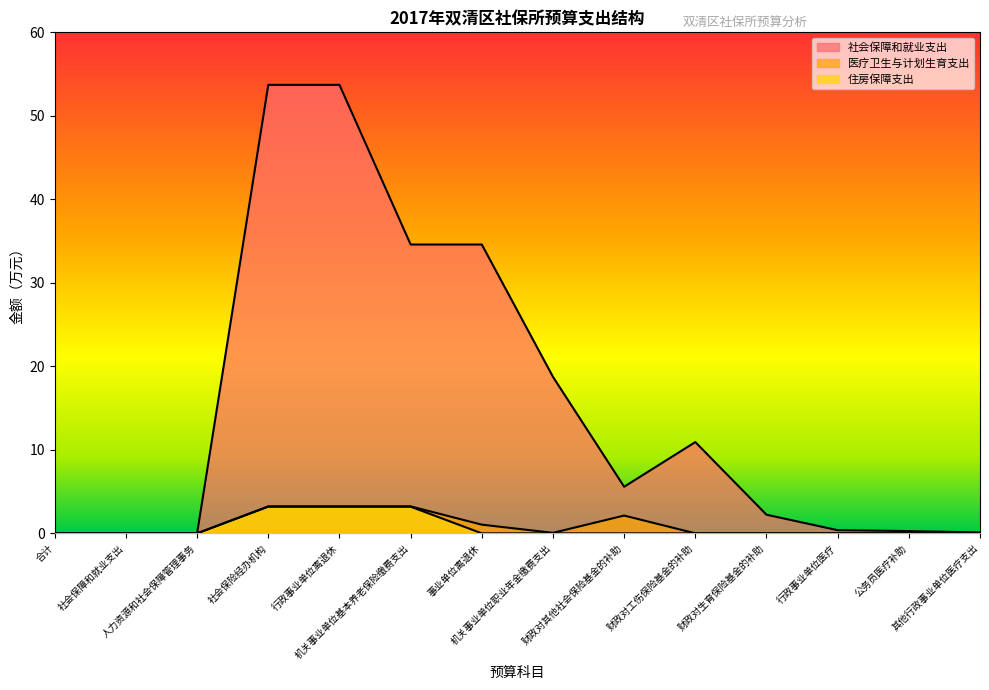

Which has a higher value, 其他行政事业单位医疗支出 or 机关事业单位职业年金缴费支出?

机关事业单位职业年金缴费支出